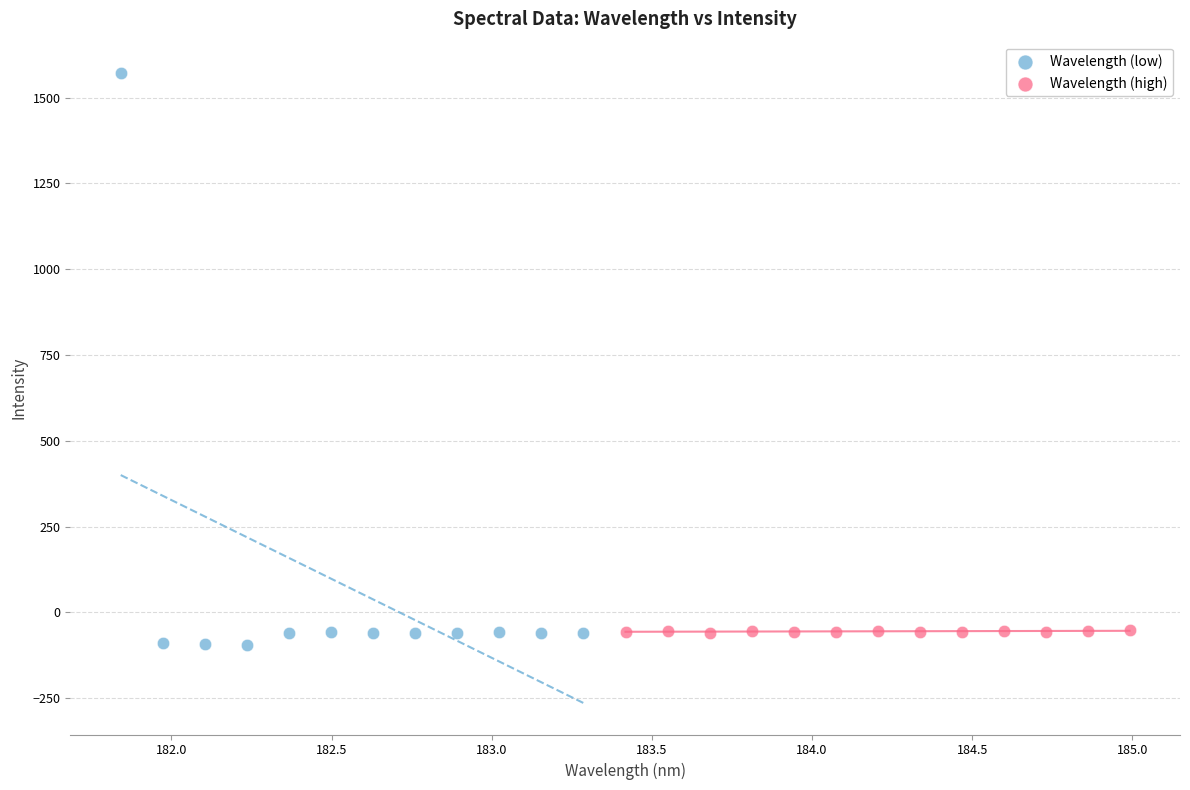

Which series has the largest Y range (max minus min)?

Wavelength (low)